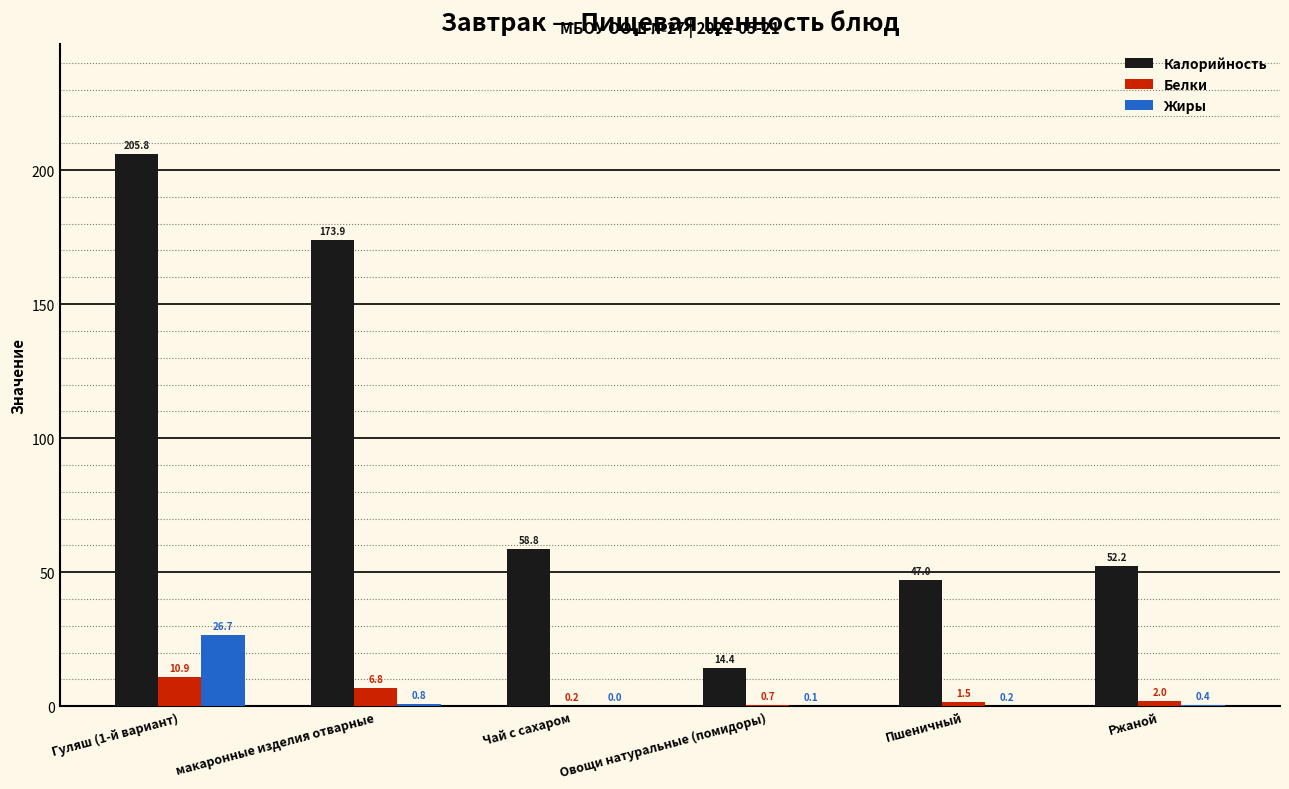

What is the maximum value for Жиры?

26.7